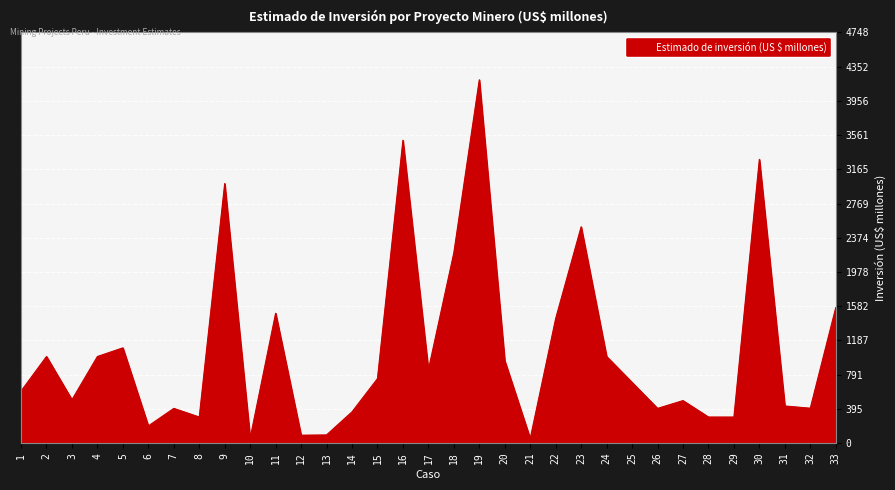

Where is the data nearest to the value 2125?

18